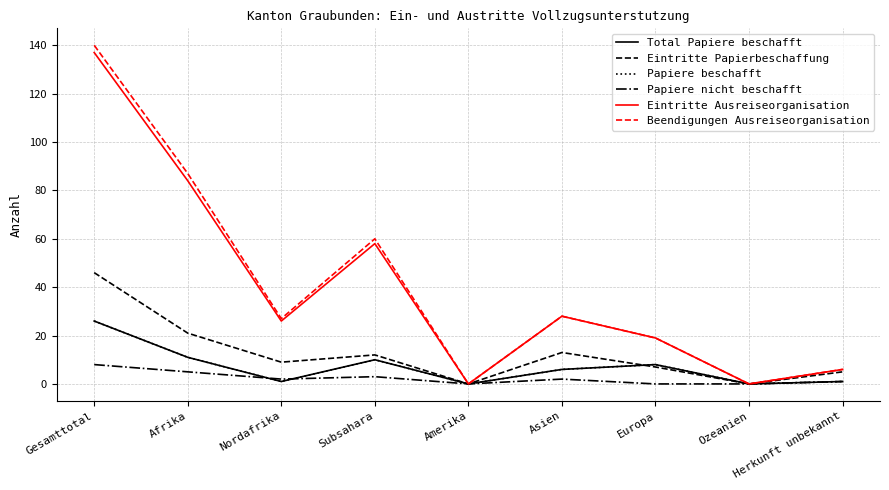

What value does the Eintritte Ausreiseorganisation series have at Nordafrika, to the nearest 50?

50